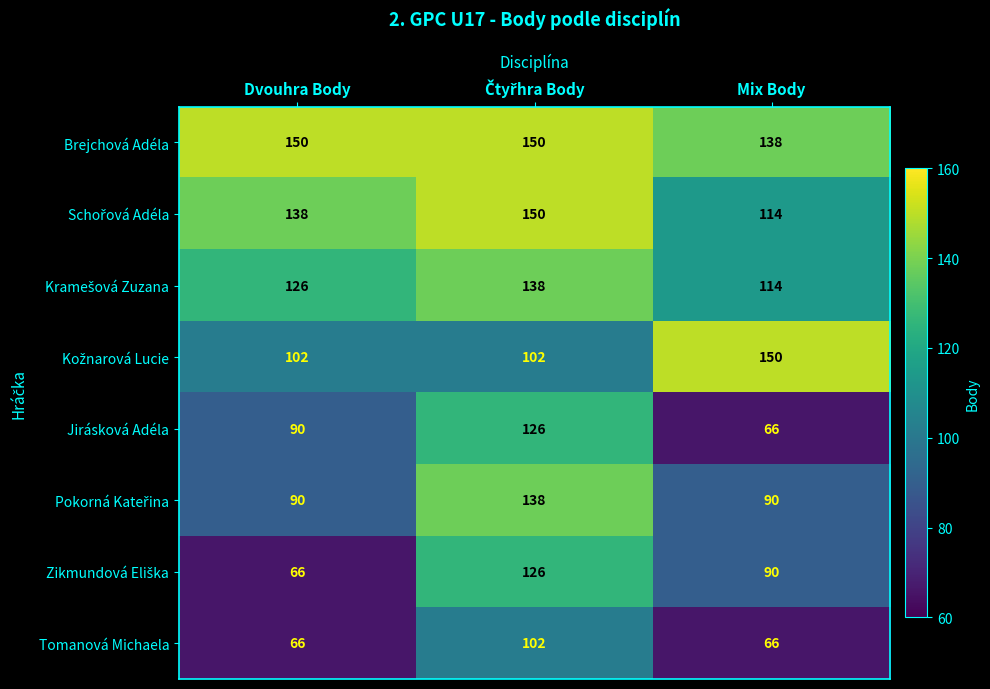

What is the total value across all series at Dvouhra Body?

828